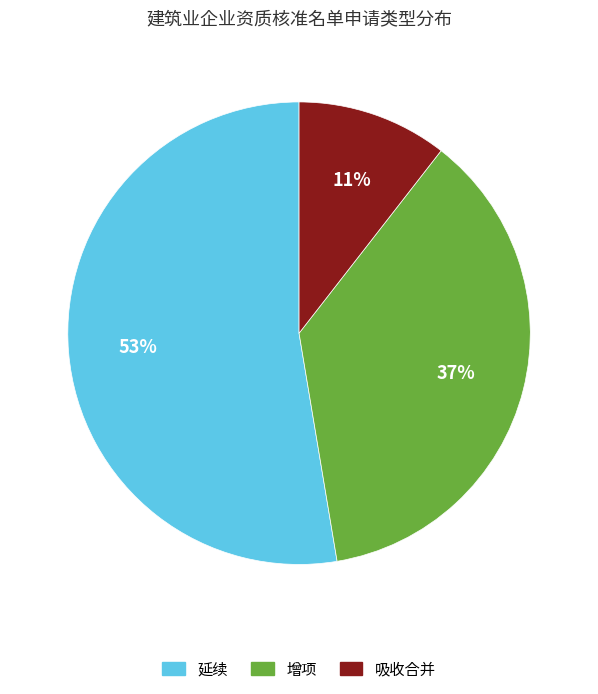

What is the ratio of the value at 增项 to the value at 延续?

0.7